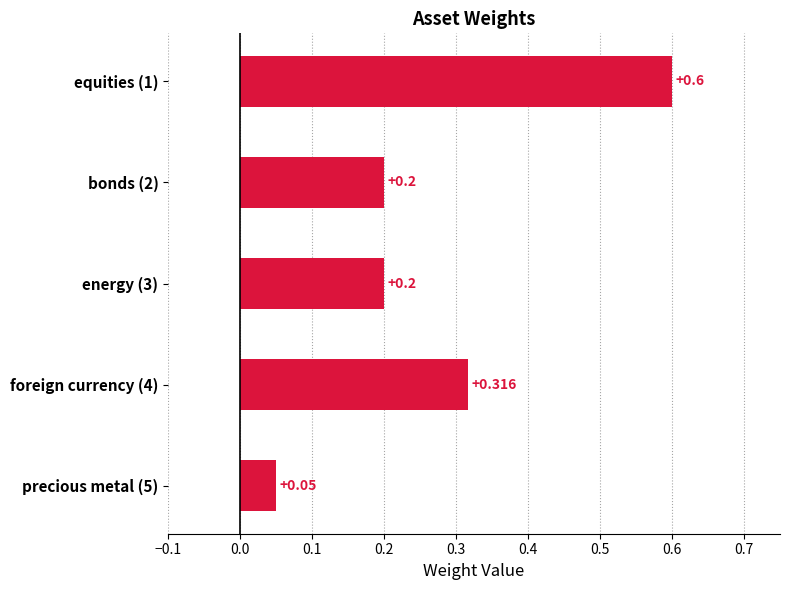

Are the bars horizontal?

Yes